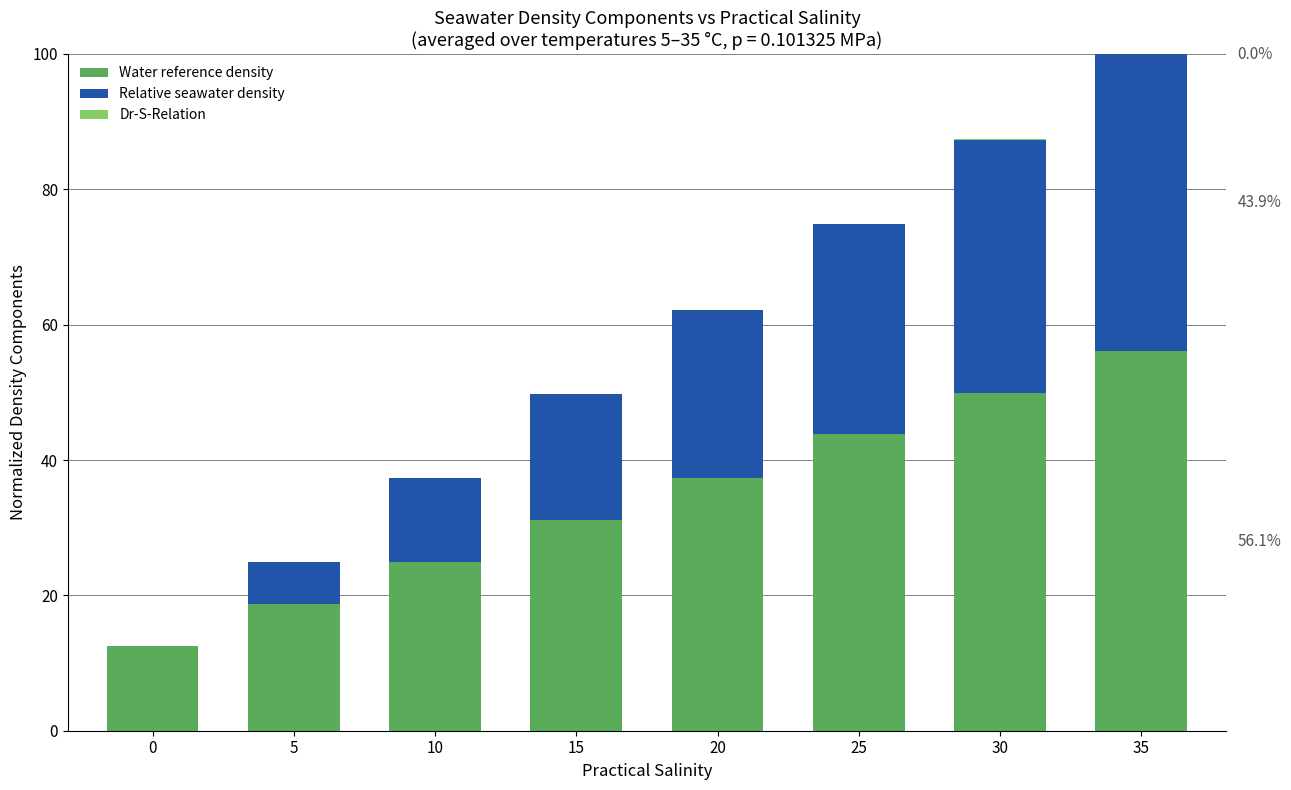

At which category is the sum across all series the highest?

35